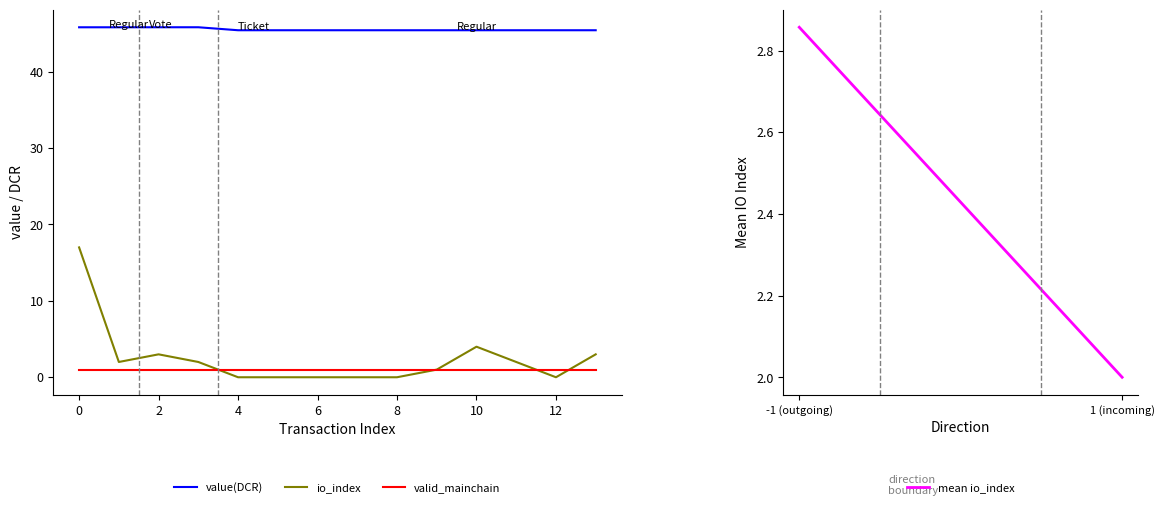

True or false: io_index and value(DCR) cross at least once.

False